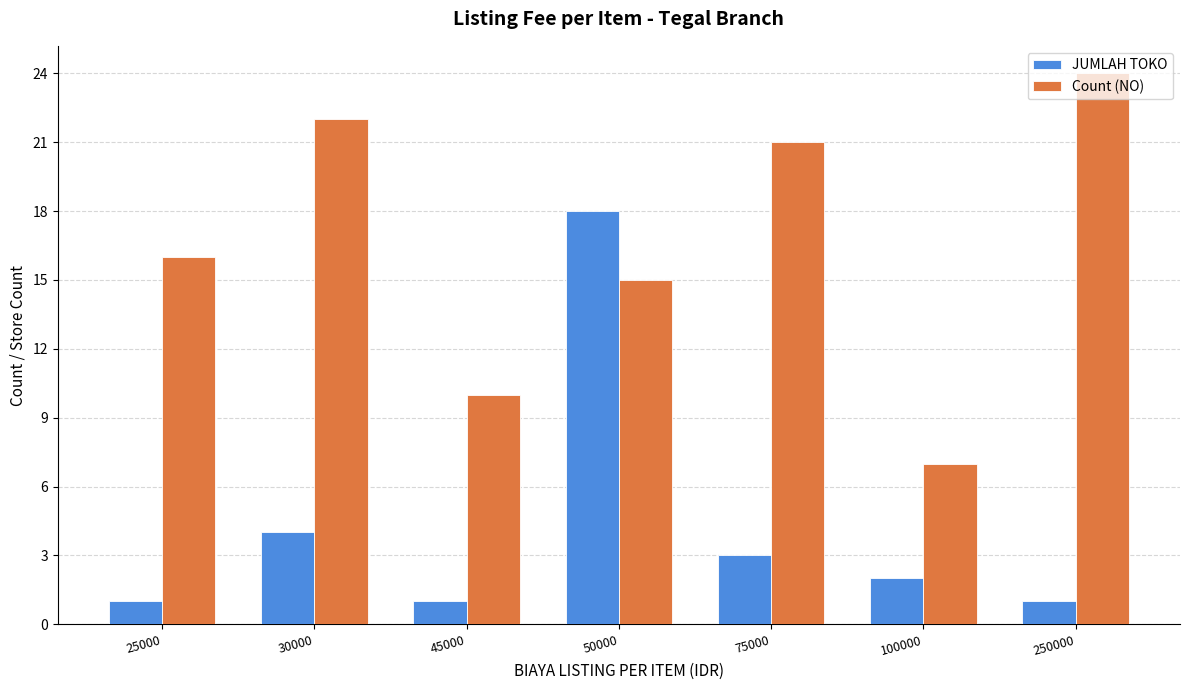

What is the total value across all series at 100000?

9